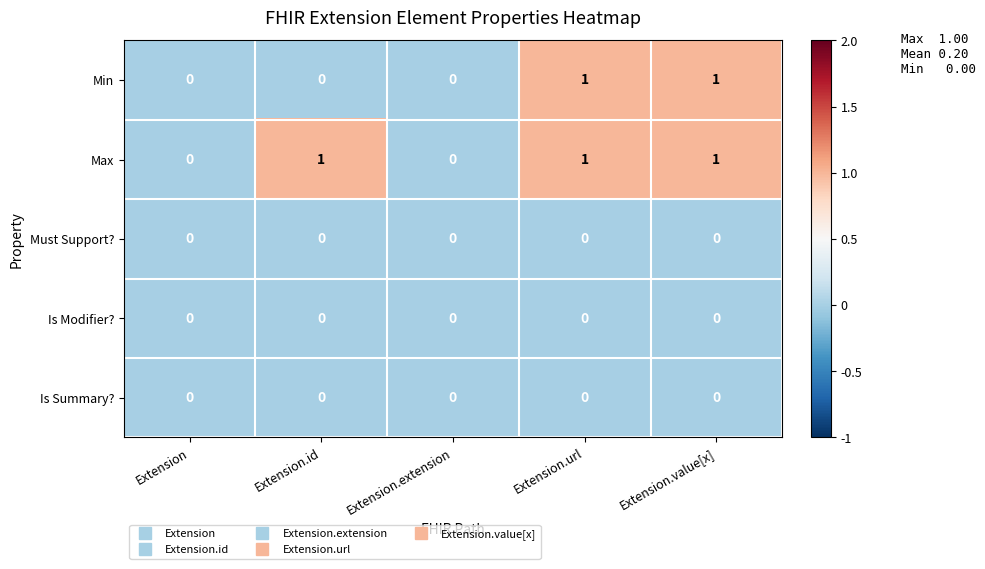

What is the spread (max minus min) of values at Extension.value[x]?

1